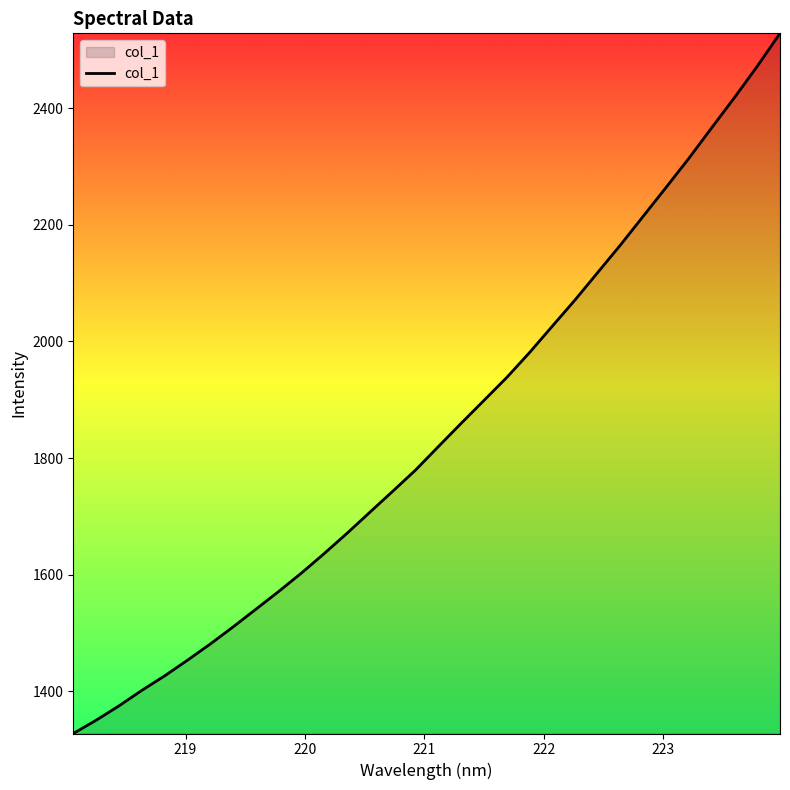

What is the smallest value displayed?

1327.5